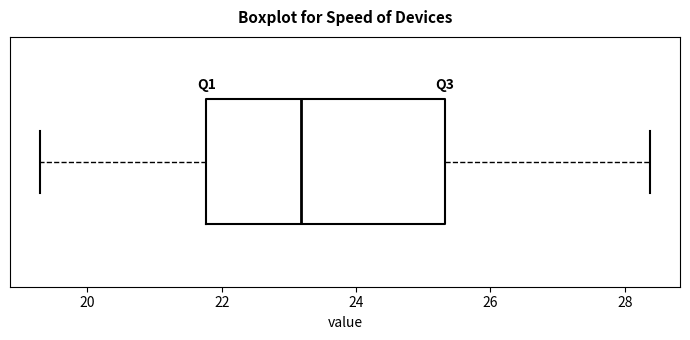

Read this box plot against the x-axis: the position of the median line, the range covered by the box, and the ends of both whiskers. The values are not printed on the chart, so give them approximately, as read against the axis.

median 23.2, box 21.8 to 25.4, whiskers 19.4 to 28.4